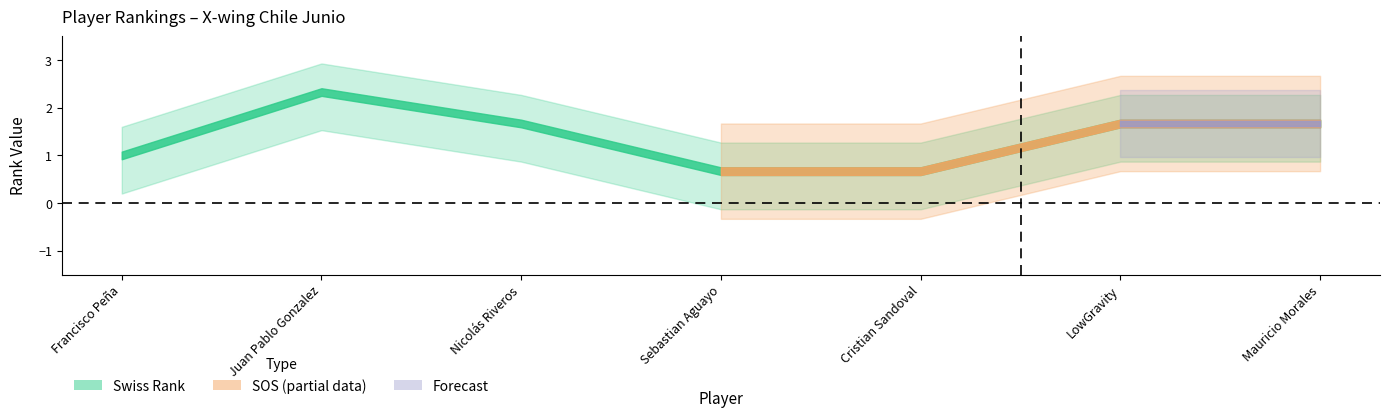

True or false: swiss_rank and sos intersect in this chart.

False